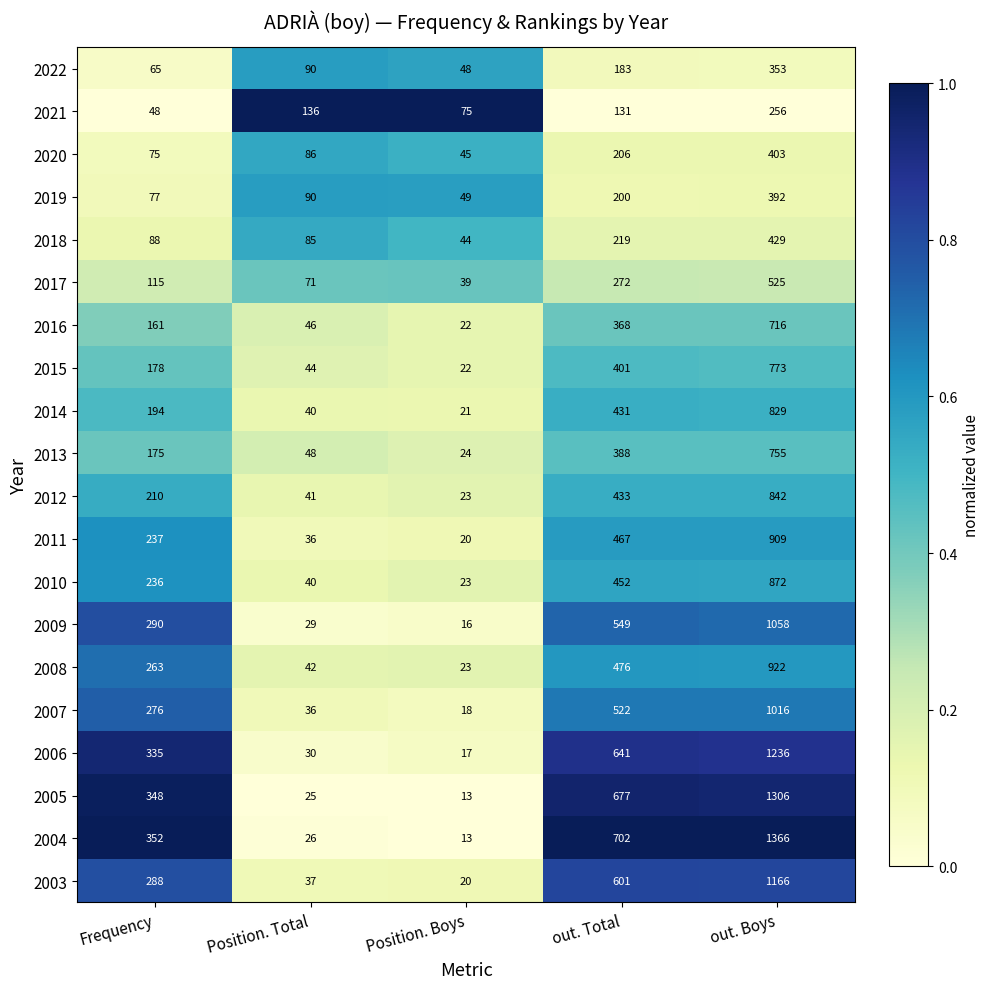

What is the sum of the 2007 values at Frequency and out. Total?

798